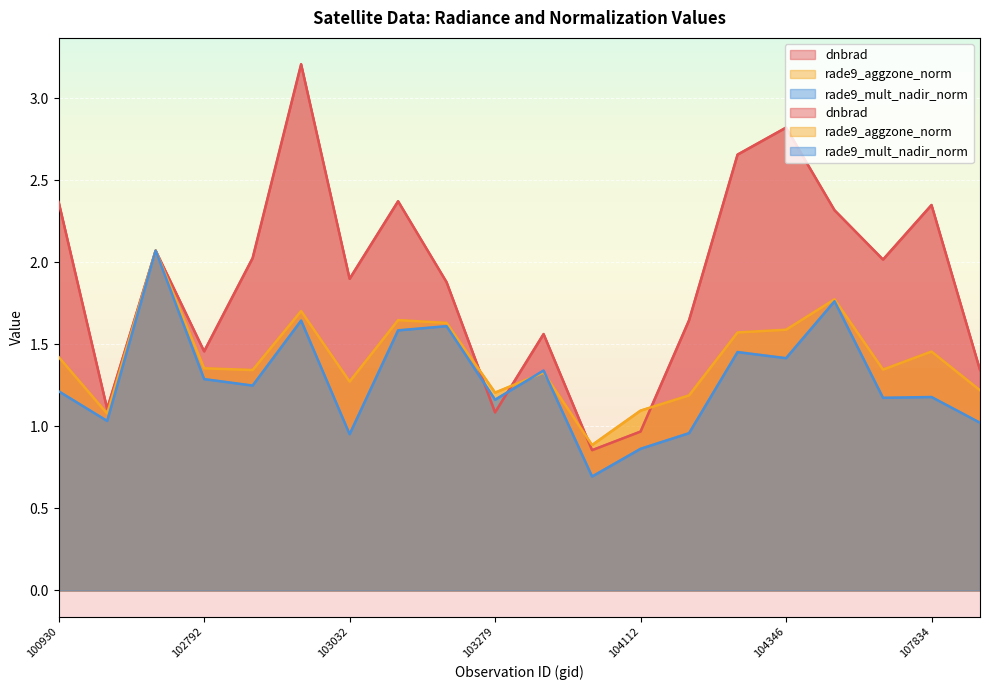

True or false: dnbrad has more than 0 interior local peaks.

True